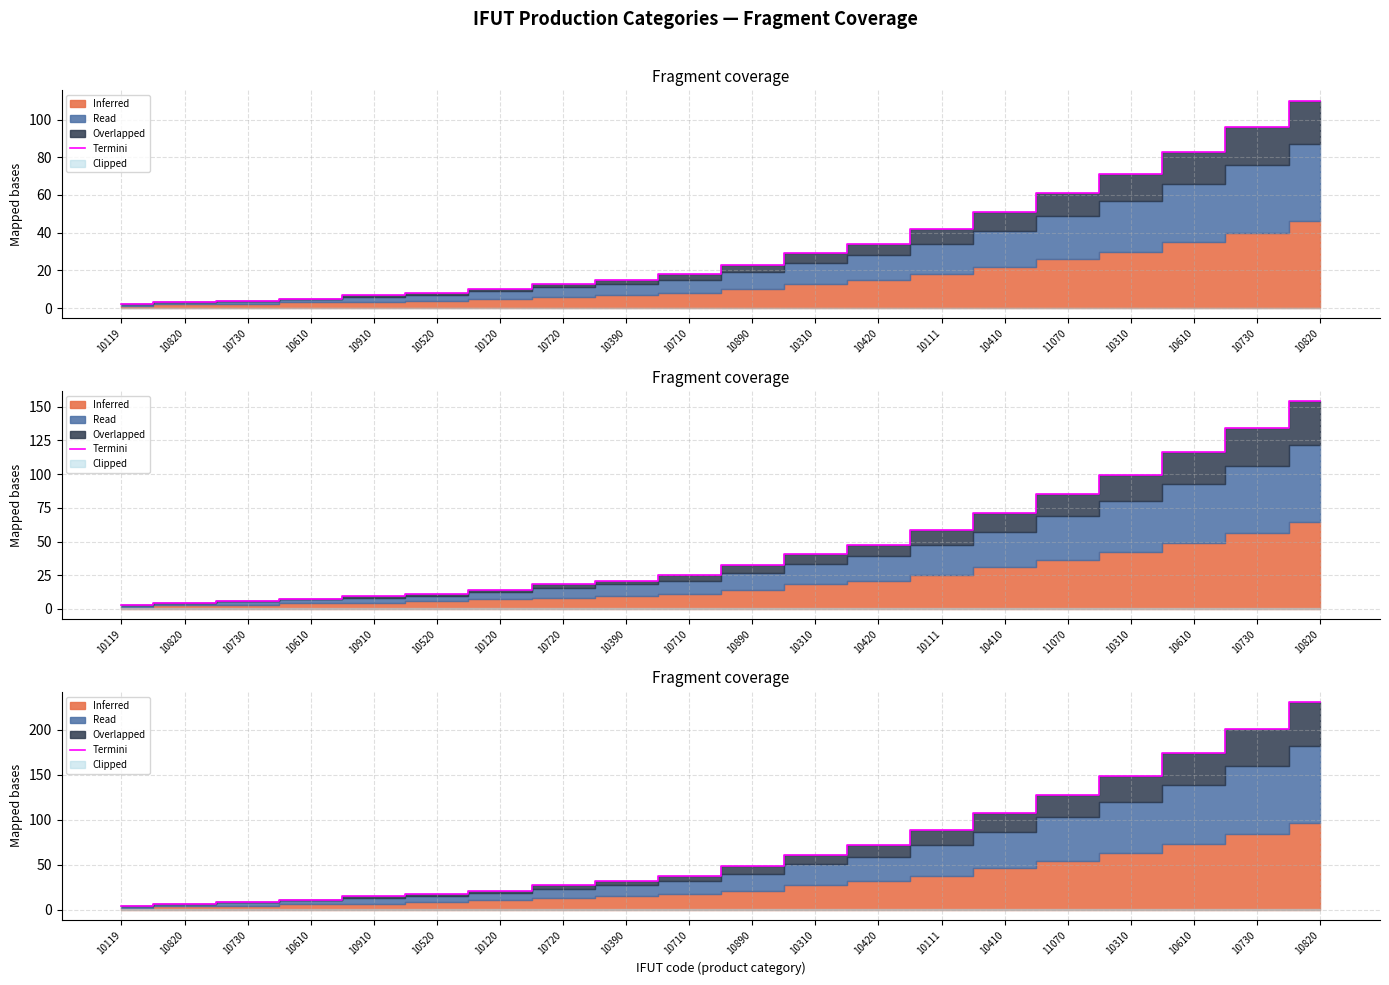

How many values exceed 48?

10